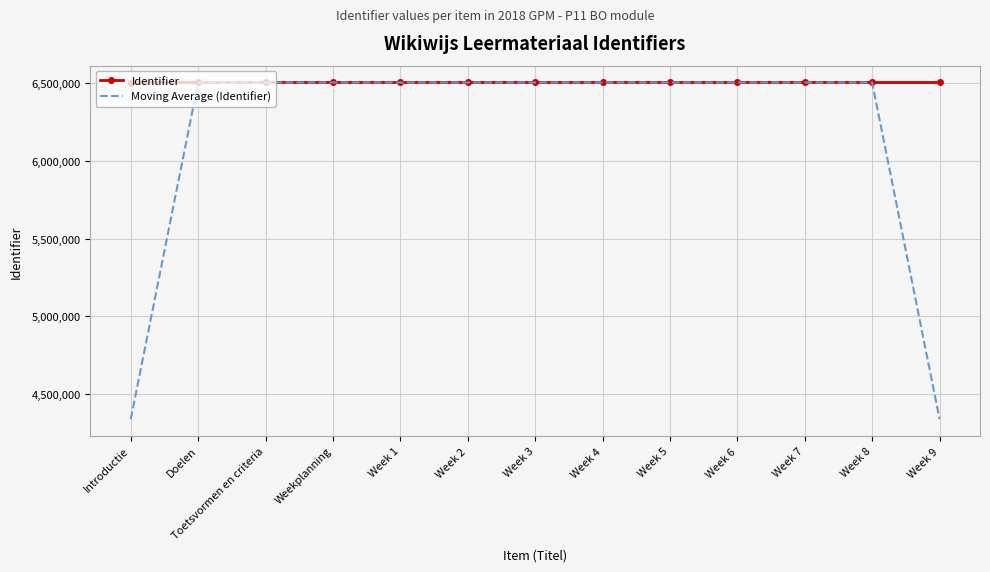

Between Introductie and Week 7, which series saw the biggest shift?

Moving Average (Identifier)